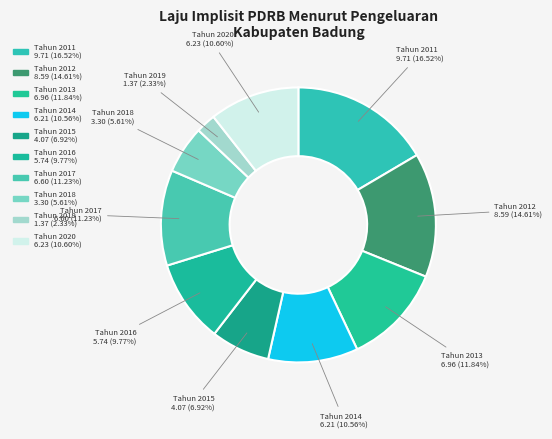

To the nearest percent, what is the difference between the largest and smallest slice percentages?

14%